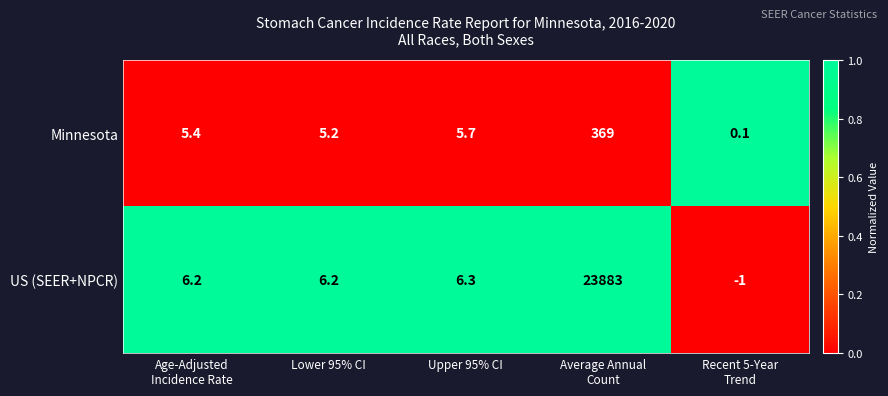

What is the lowest value of the US (SEER+NPCR) series?

-1.0